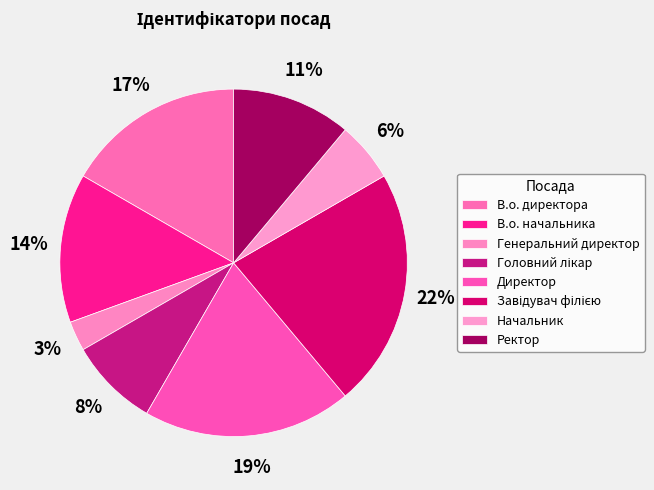

How many segments does this pie chart have?

8